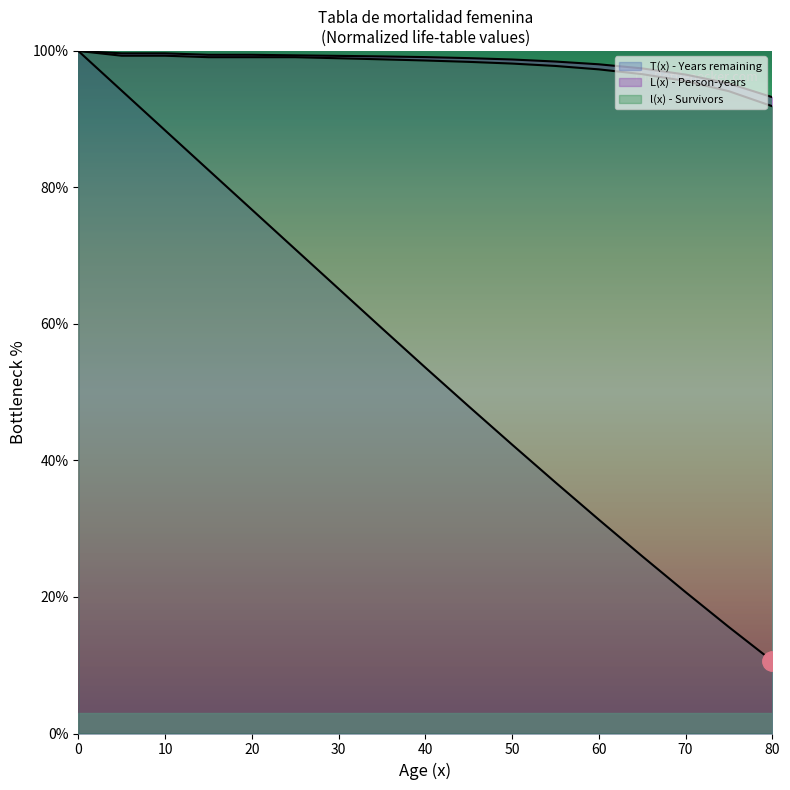

List the labels in order of T(x) - Years remaining value, smallest first.

80, 75, 70, 65, 60, 55, 50, 45, 40, 35, 30, 25, 20, 15, 10, 5, 0